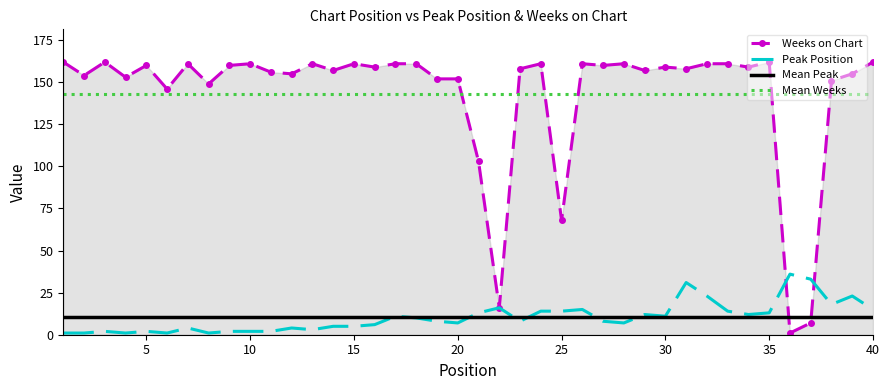

True or false: Peak Position has a value of 51 at 31.

False